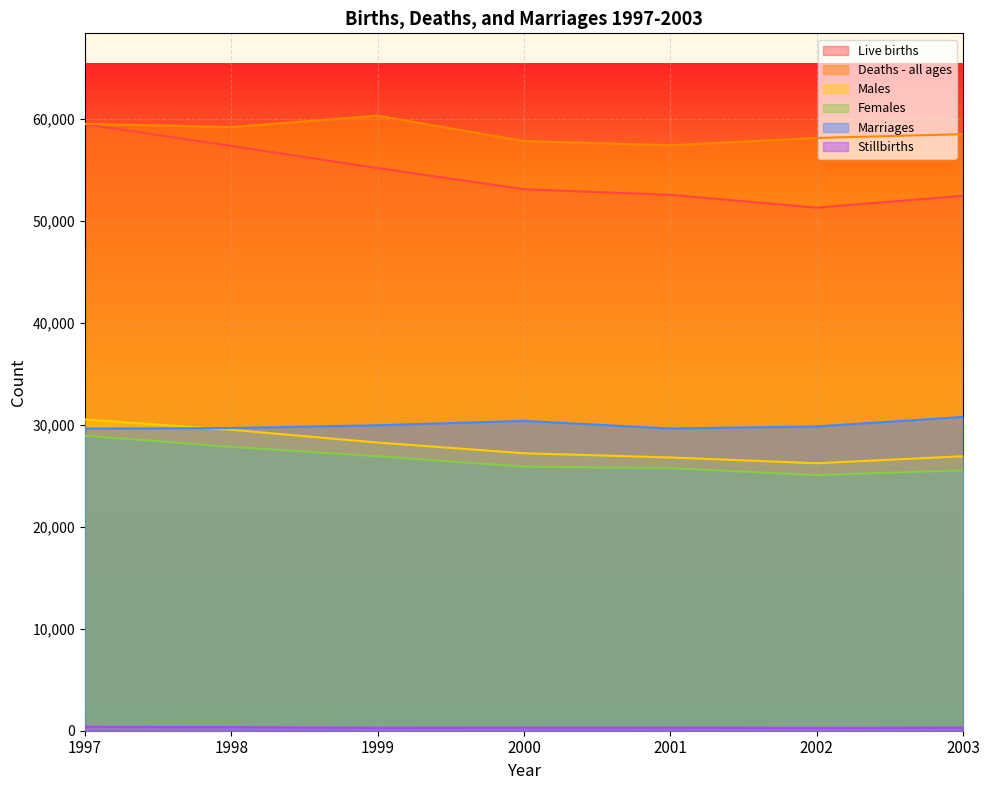

What is the value of the Deaths - all ages point at the 6th from the left?

58103